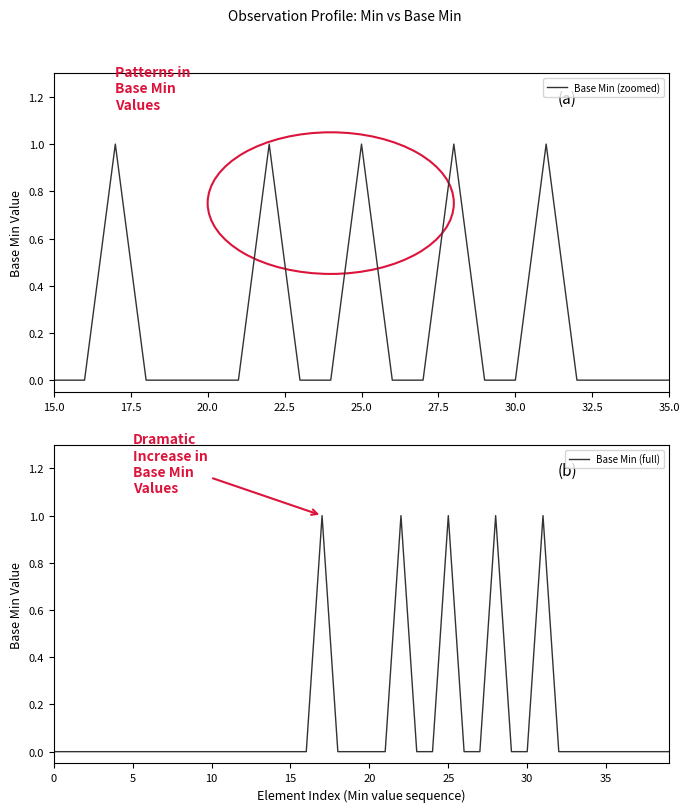

True or false: Base Min (full) has a value of 0 at 15.

True